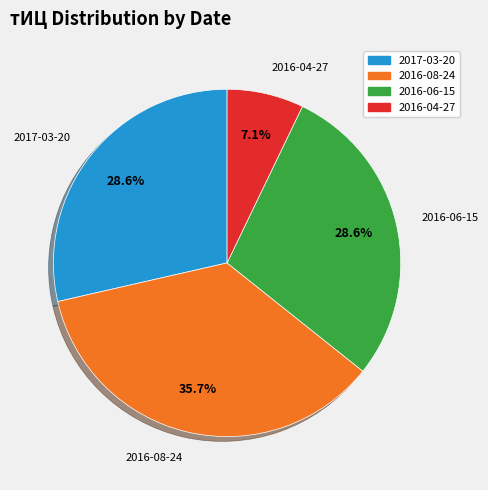

Is there any slice that represents more than half of the pie?

No